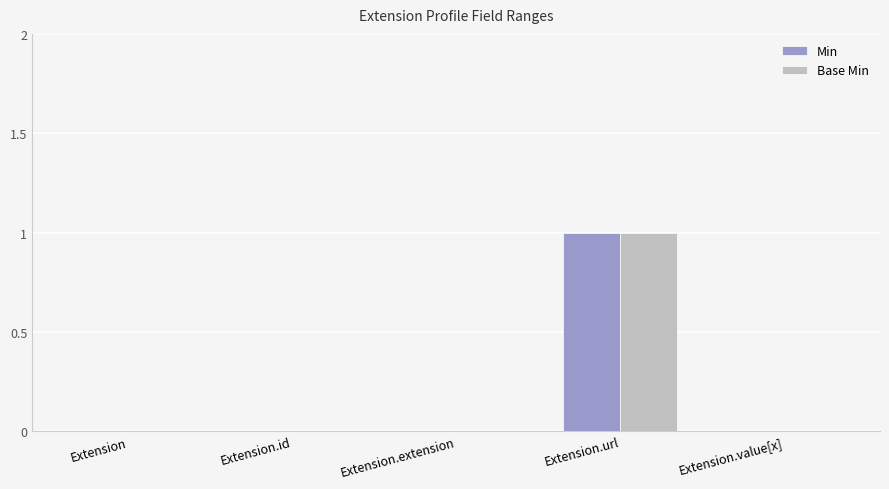

The Min series shows -1 at Extension.id. True or false?

False